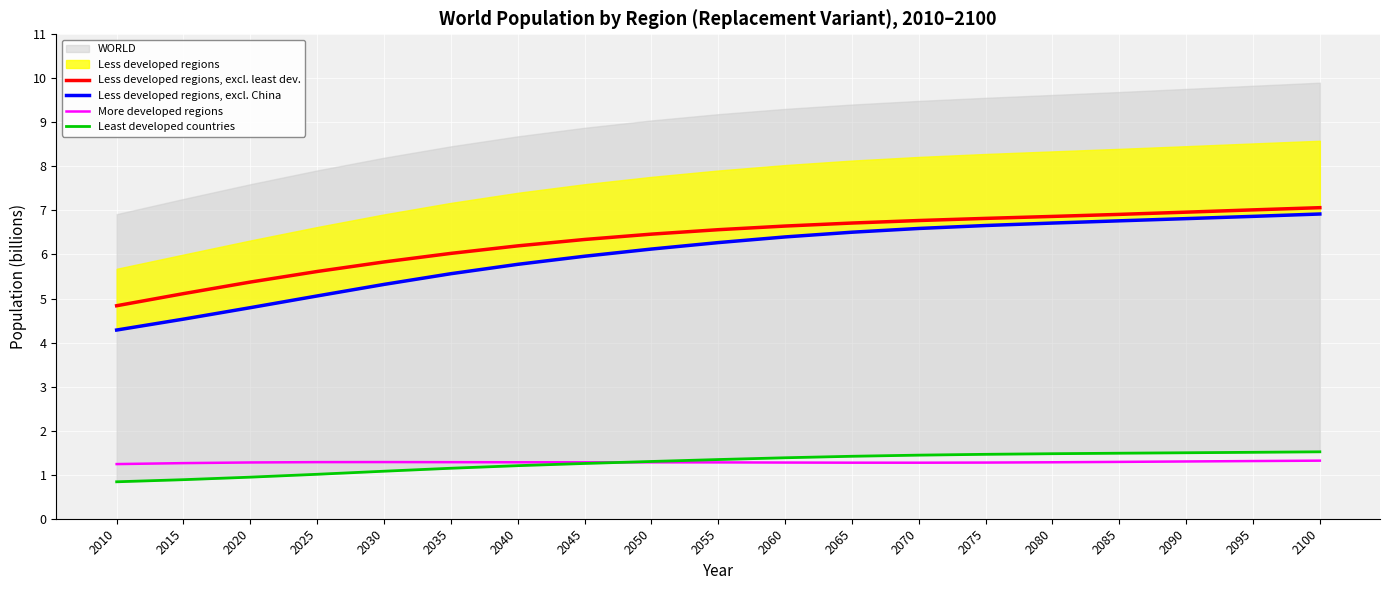

Which has a higher value, 2100 or 2050?

2100